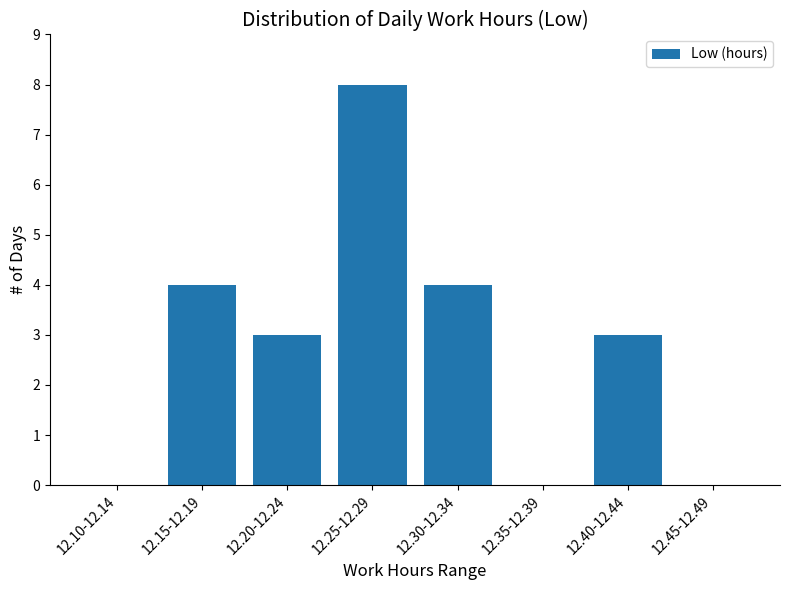

Reading left to right, list all the values displayed in this chart.

12.10-12.14=0	12.15-12.19=4	12.20-12.24=3	12.25-12.29=8	12.30-12.34=4	12.35-12.39=0	12.40-12.44=3	12.45-12.49=0